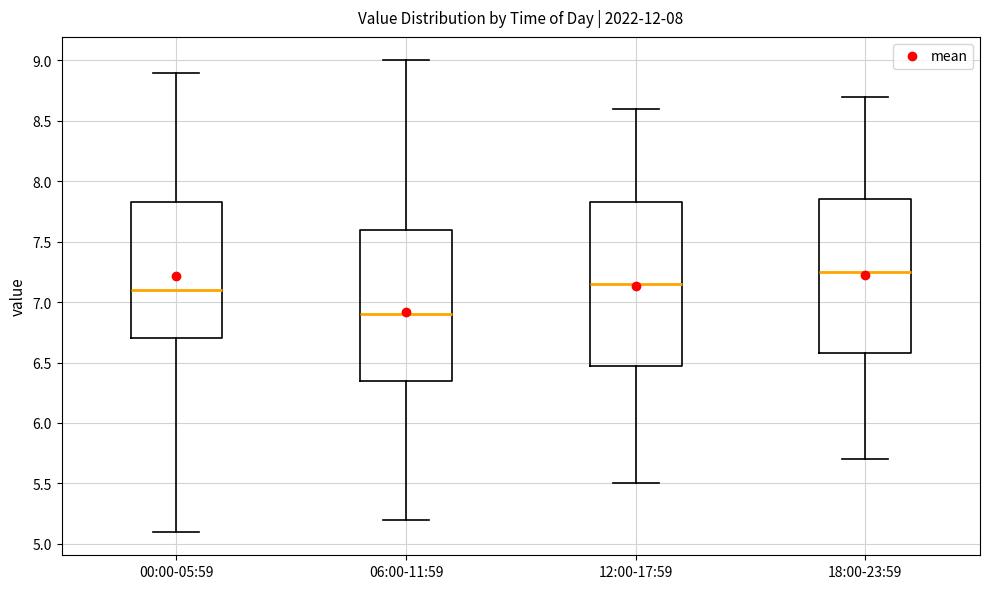

Which box has the highest median line?

18:00-23:59